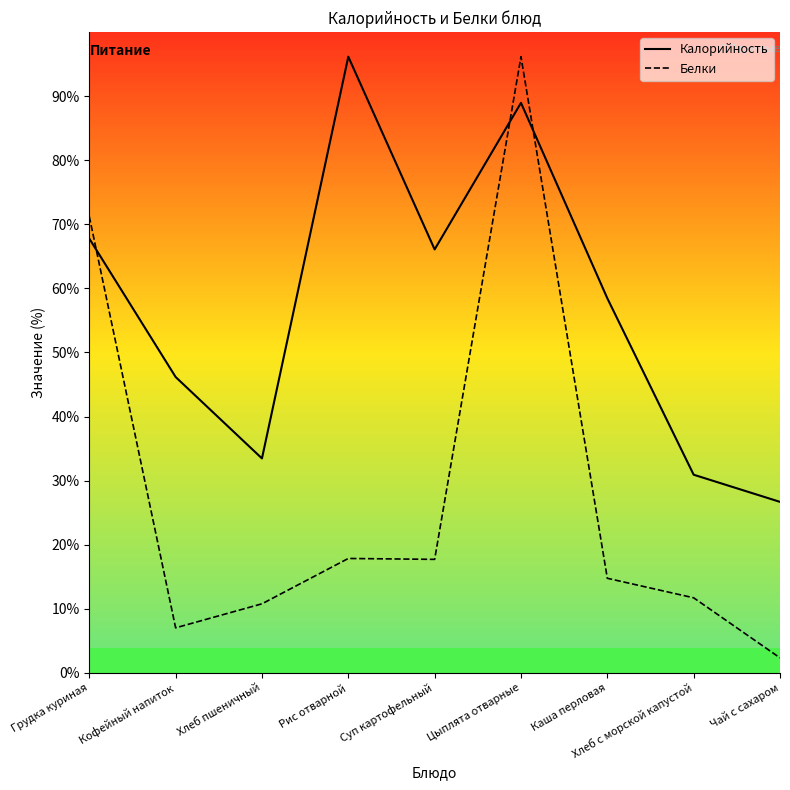

Does the chart have visible grid lines?

No